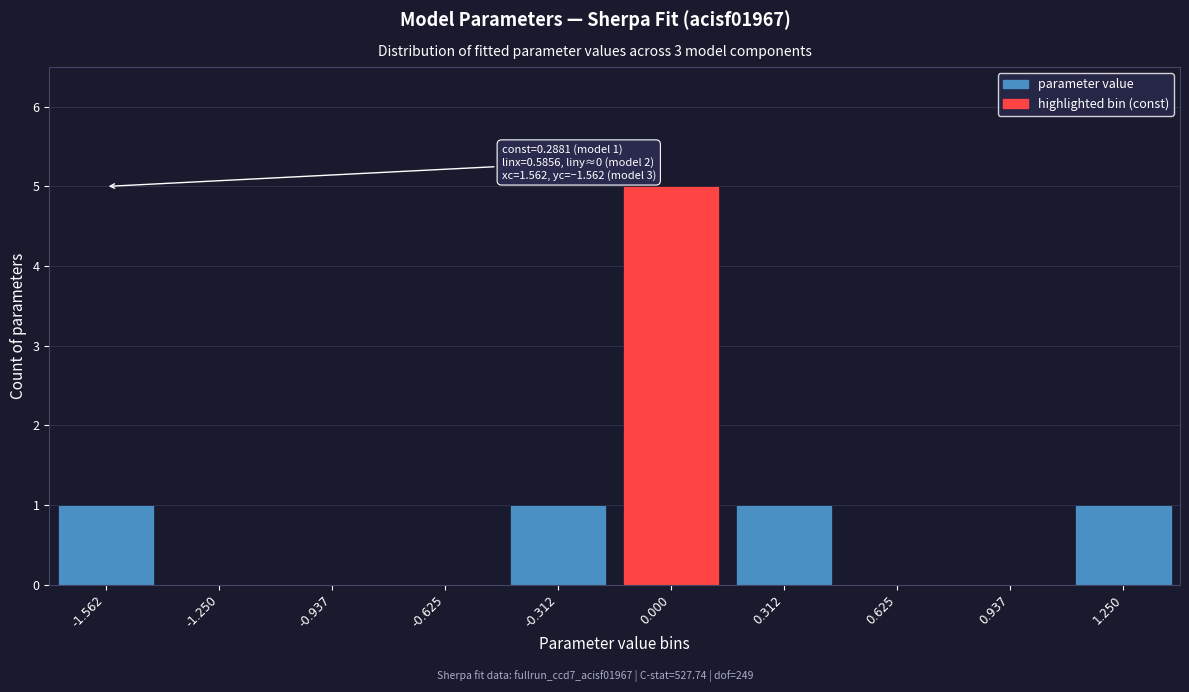

Reading left to right, list all the values displayed in this chart.

-1.562=1	-1.250=0	-0.937=0	-0.625=0	-0.312=1	0.000=5	0.312=1	0.625=0	0.937=0	1.250=1